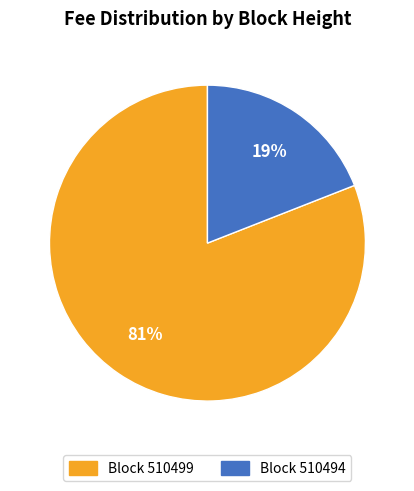

To the nearest percent, what is the difference between the largest and smallest slice percentages?

62%